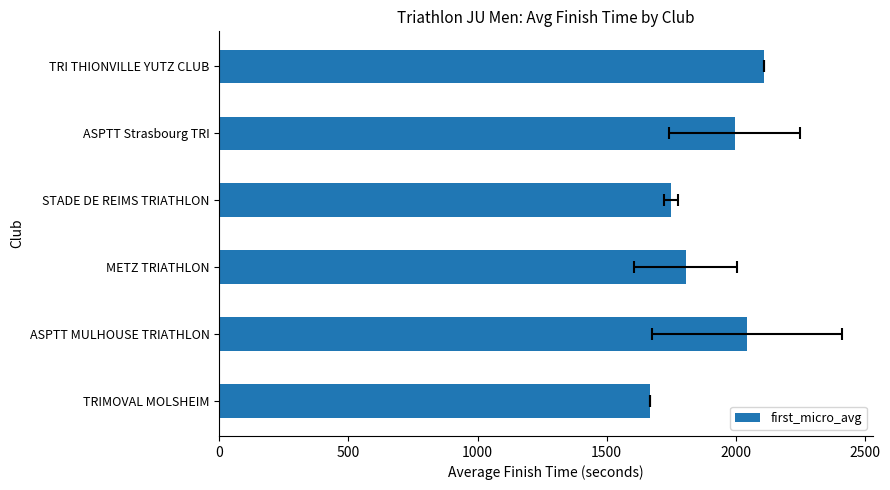

Reading right to left, what are all the values shown in this chart?

2109.0	1995.0	1748.5	1805.5	2042.0	1666.0